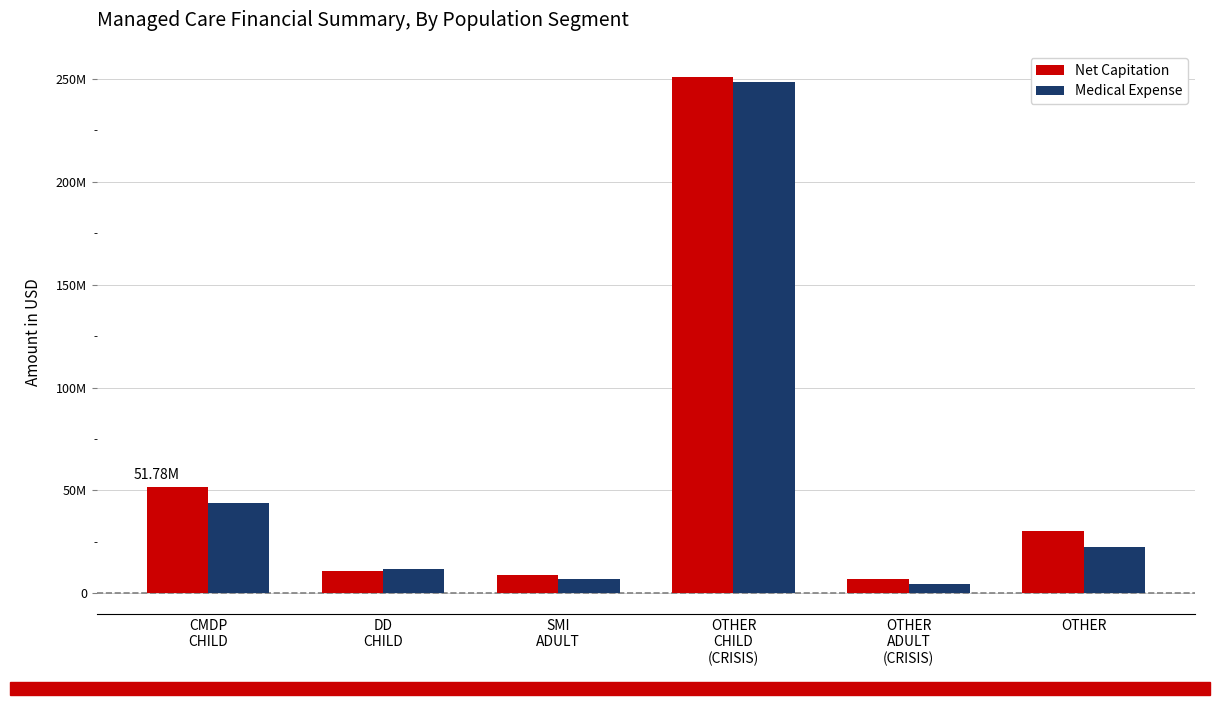

Between DD
CHILD and OTHER, which series saw the biggest shift?

Net Capitation